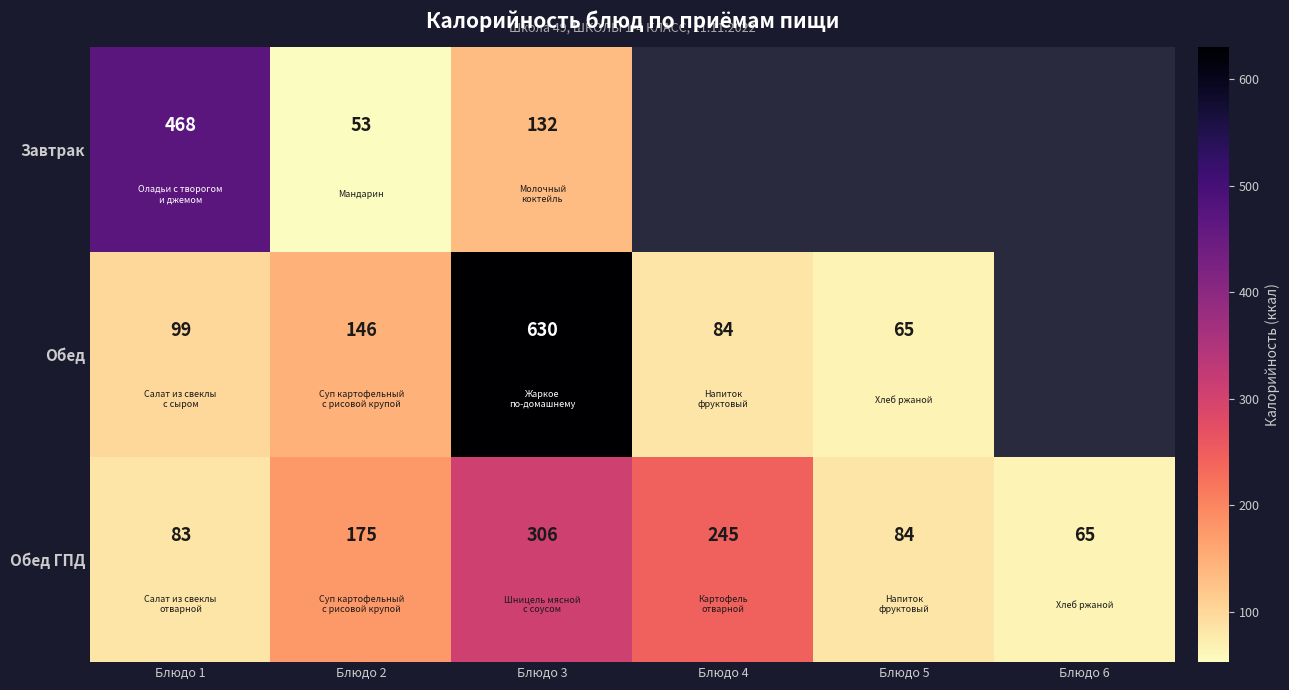

Is it true that Завтрак equals 79.6 at Блюдо 2?

False